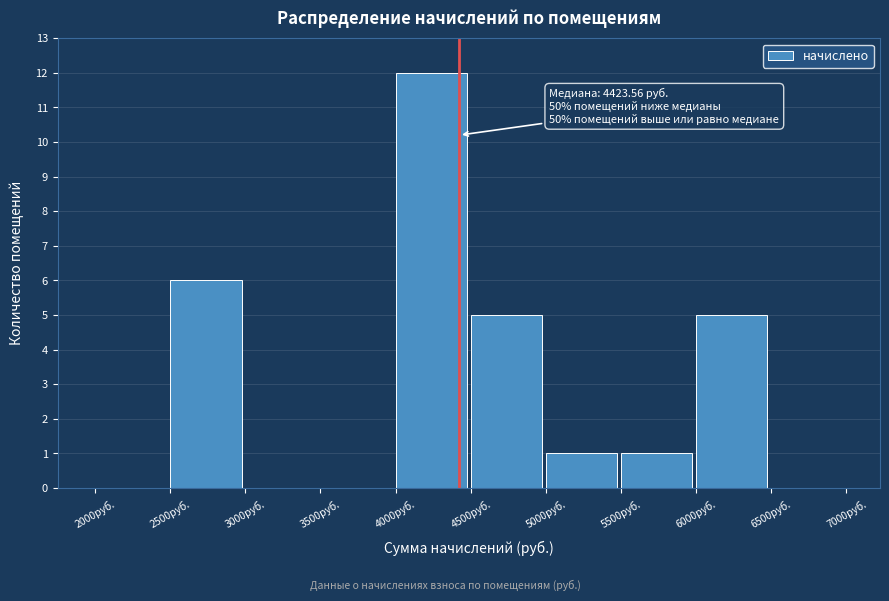

Over which range of the x-axis is the bar tallest?

4000 to 4500